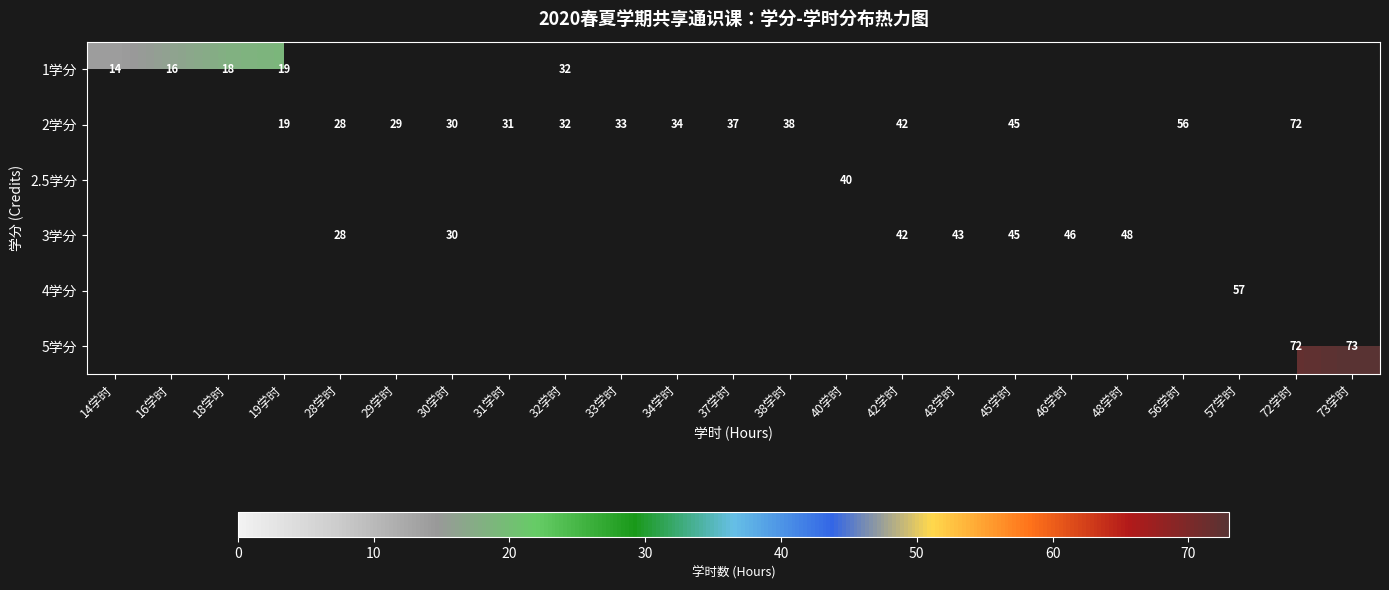

The value of 2学分 at 30学时 is 30. True or false?

True